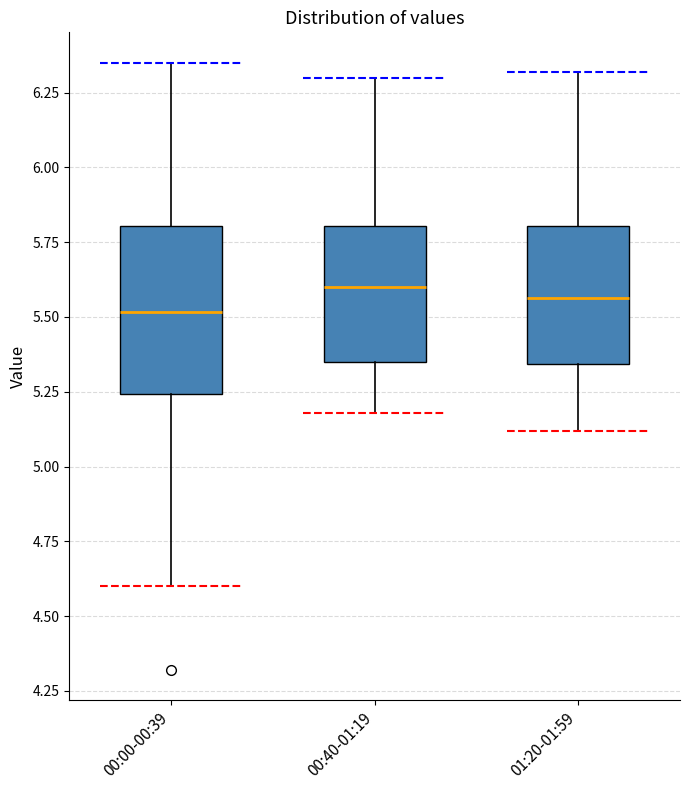

Where is the lower edge of the box for 01:20-01:59 on the y-axis? The values are not printed on the chart, so give them approximately, as read against the axis.

5.35